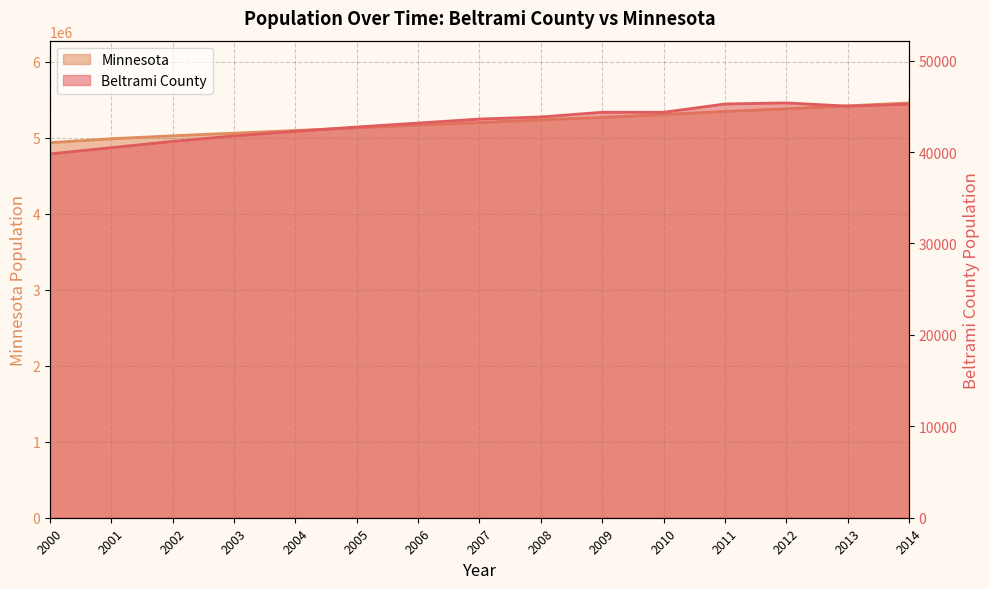

What value does the Beltrami County series have at 2007, to the nearest 100?

43600